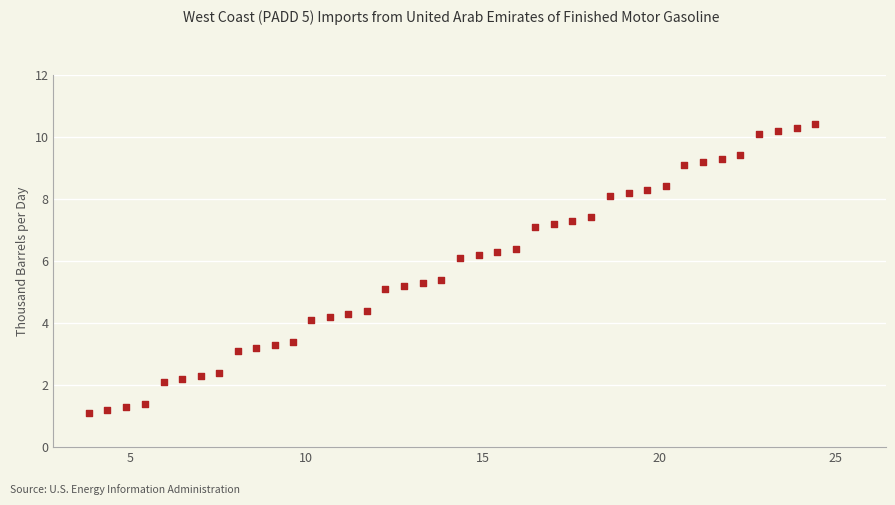

What is the range of Y values (max minus min)?

9.3